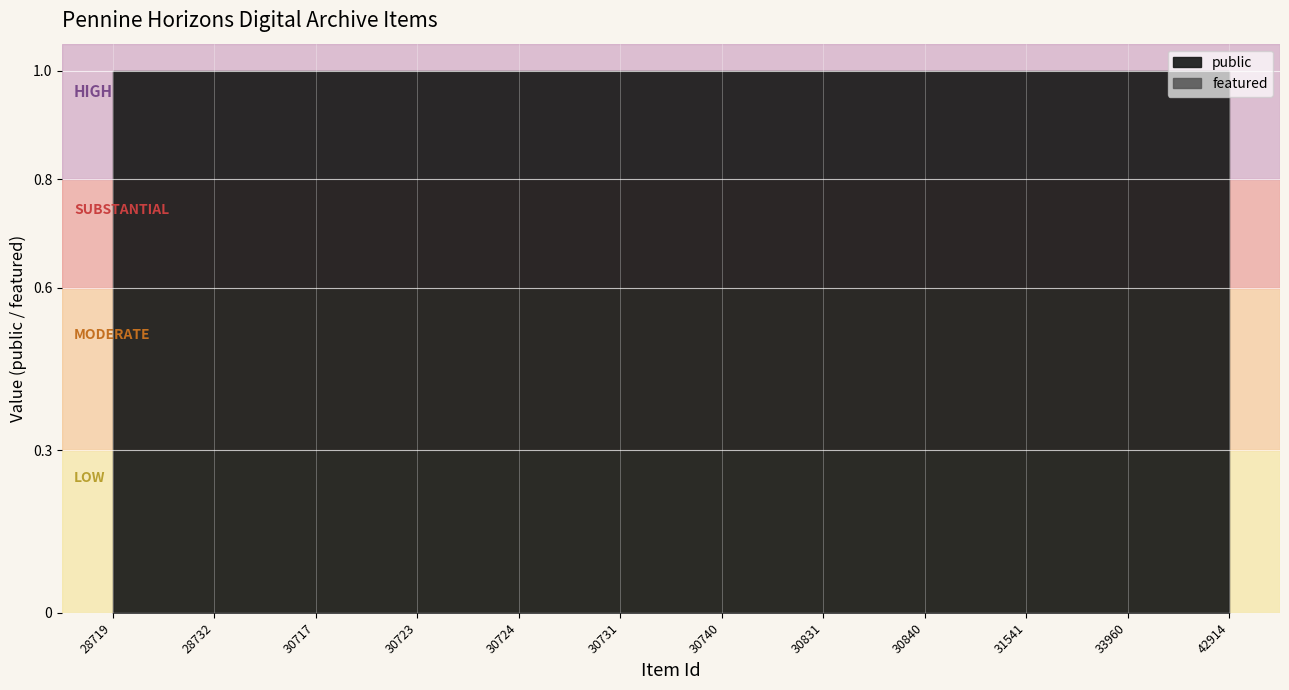

Which has a higher value, 30831 or 42914?

30831